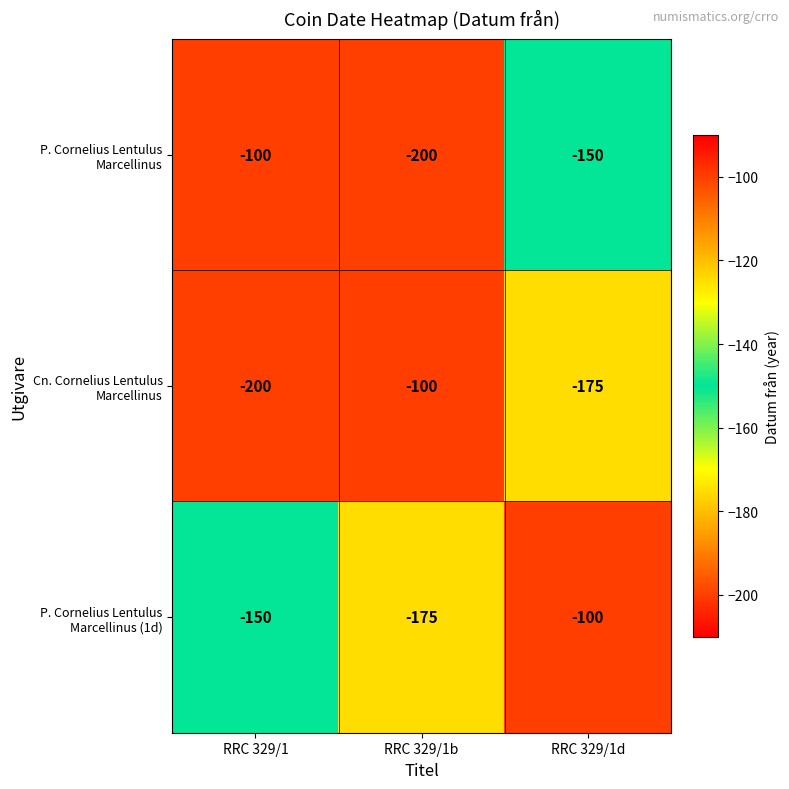

What is the difference between the highest and lowest values at RRC 329/1d?

75